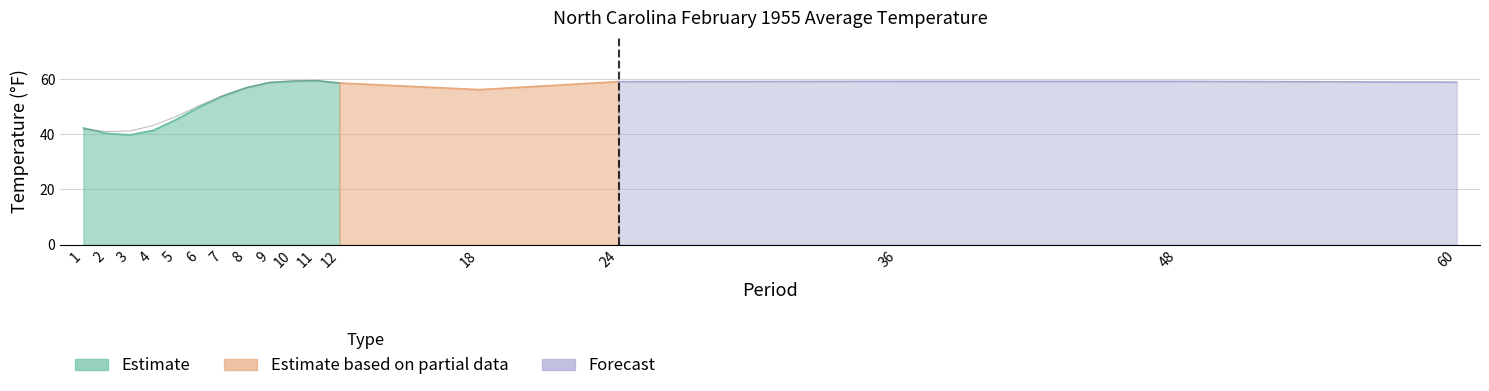

What are all the series names shown in the legend?

Estimate, Estimate based on partial data, Forecast